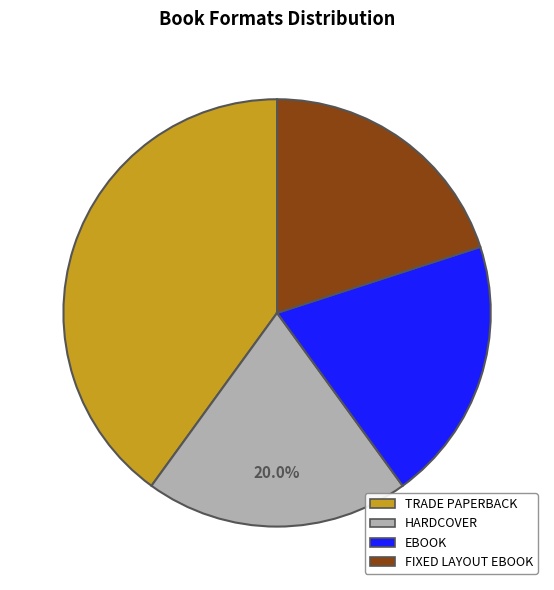

Does any single category account for the majority?

No